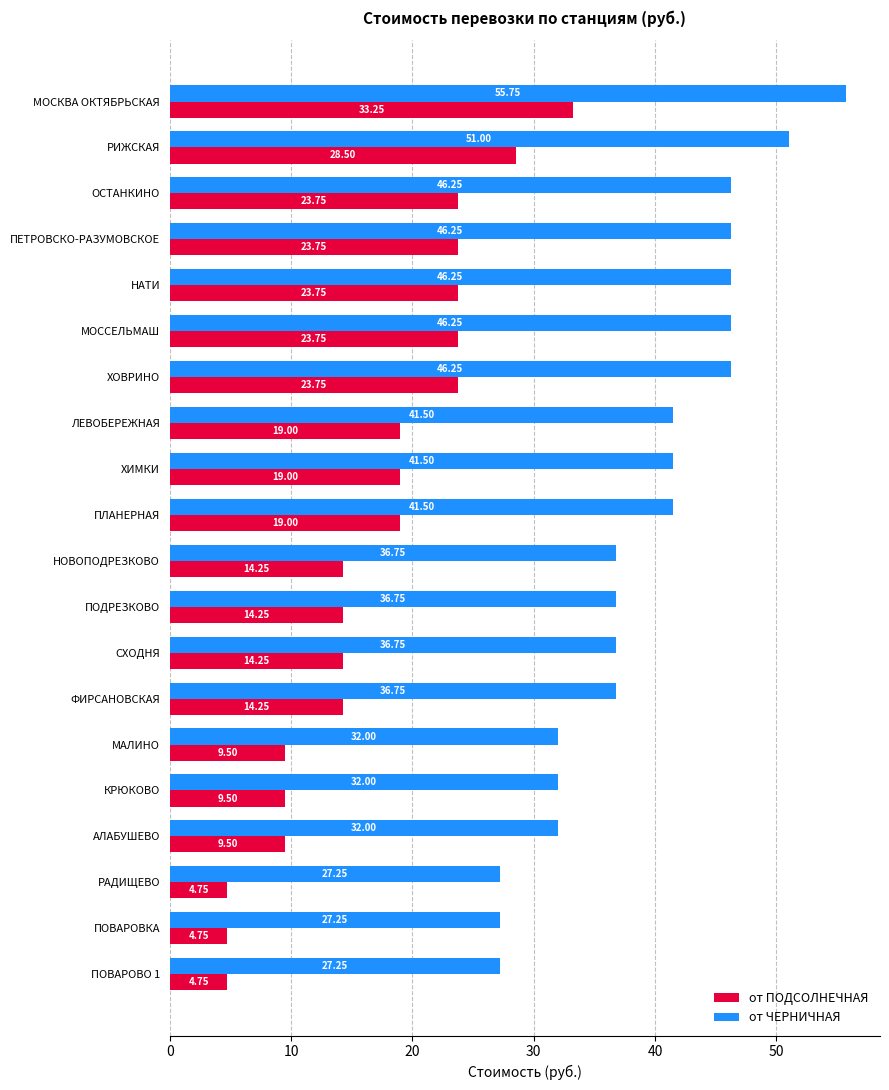

Which label corresponds to the largest value in the chart?

МОСКВА ОКТЯБРЬСКАЯ